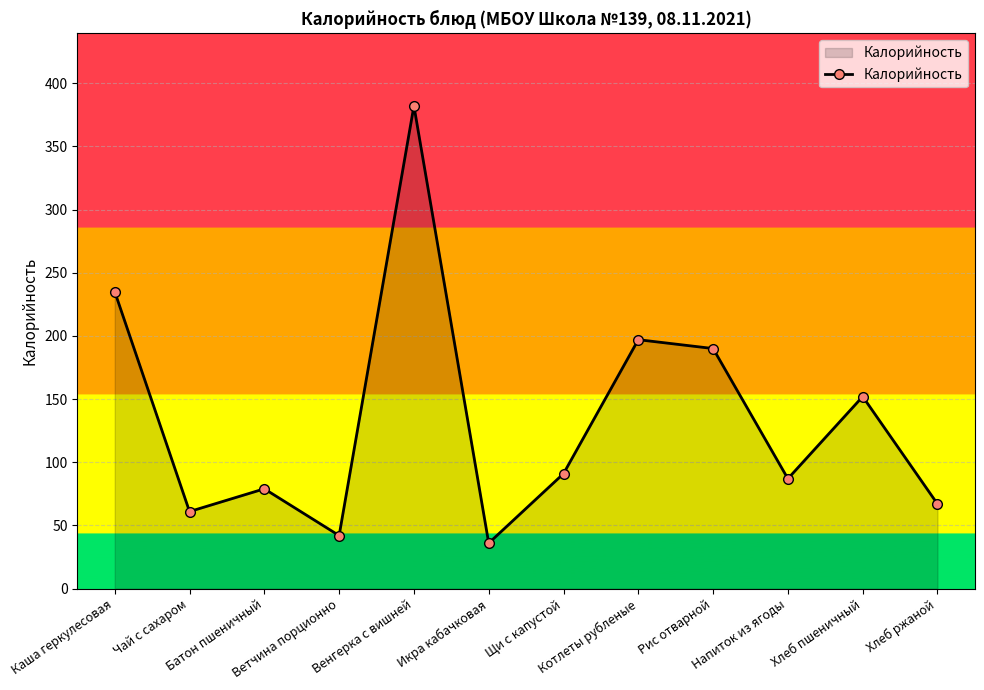

What is the change in value from Венгерка с вишней to Котлеты рубленые?

-185